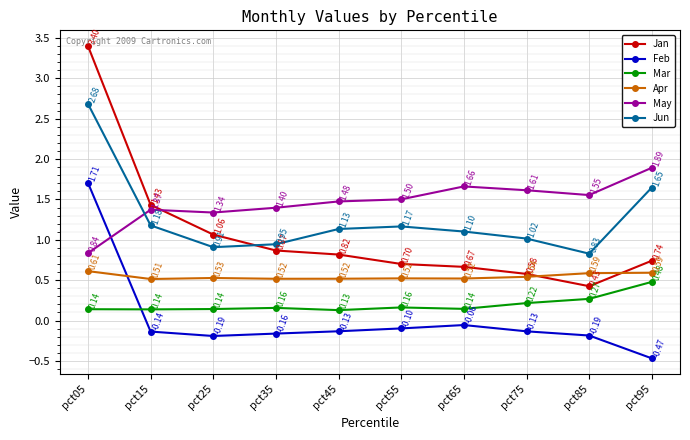

True or false: Jan and Mar intersect in this chart.

False